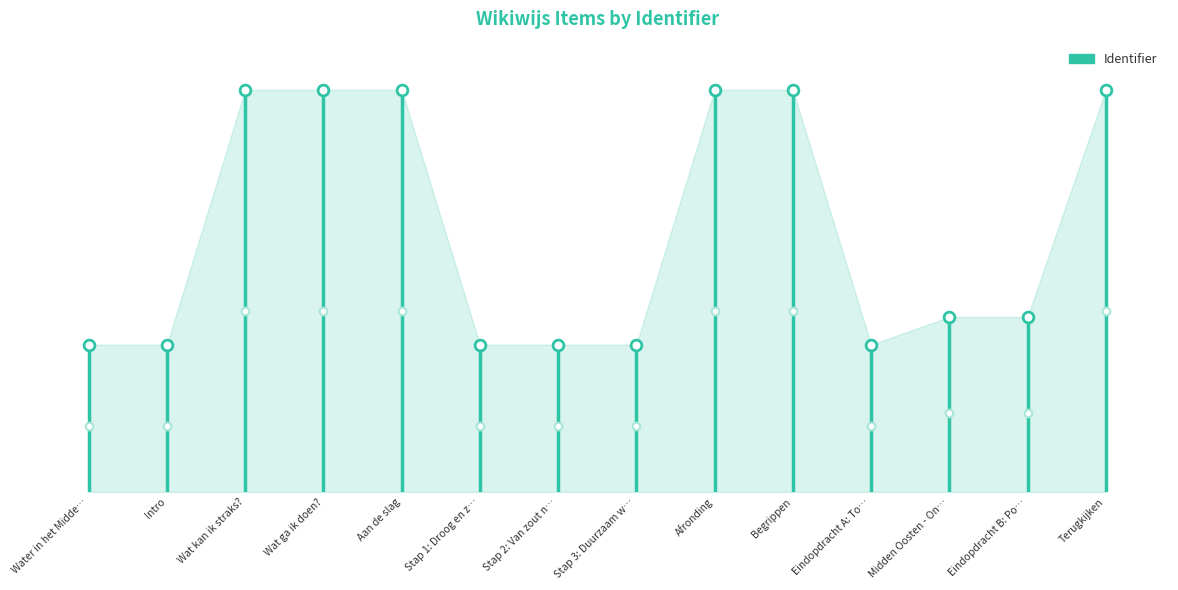

What is the ratio of the value at Wat ga ik doen? to the value at Eindopdracht A: To…?

2.7